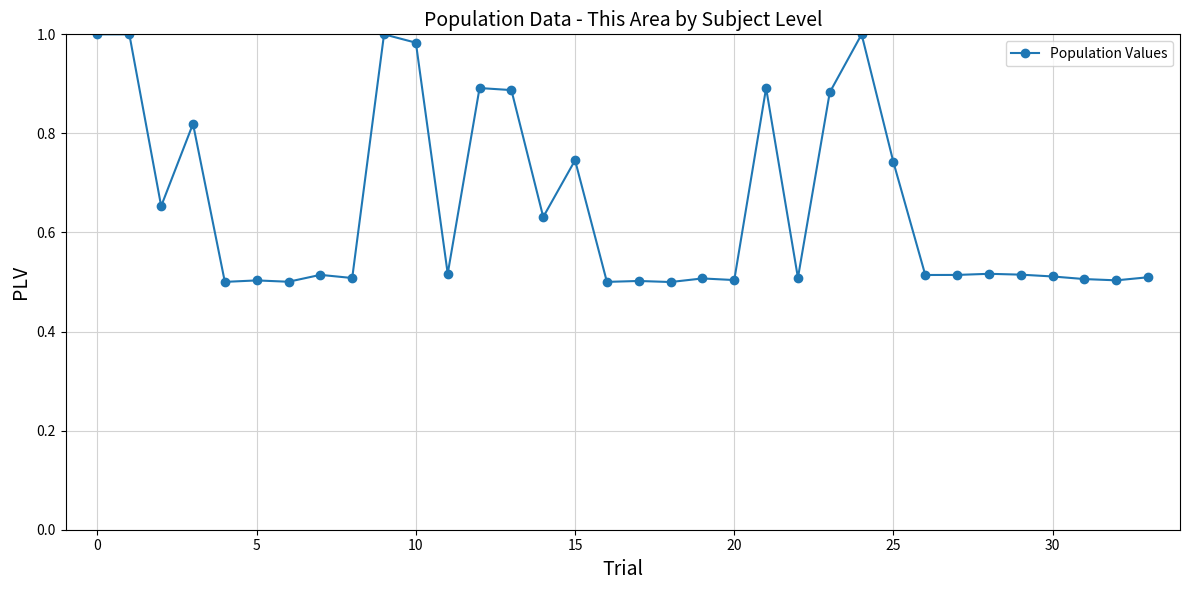

True or false: there are more than 1 points higher than both neighbors.

True